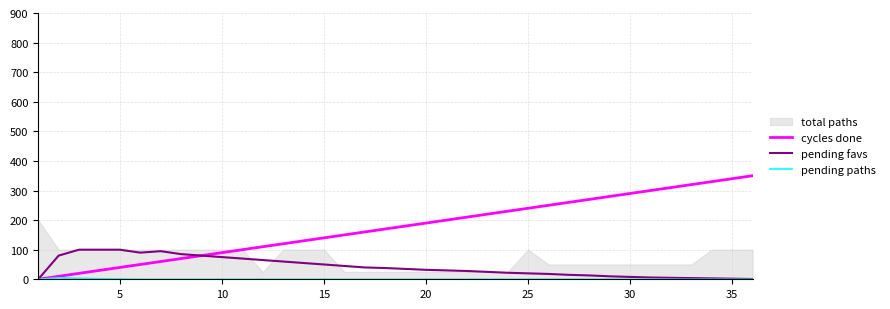

True or false: pending favs and pending paths cross at least once.

False